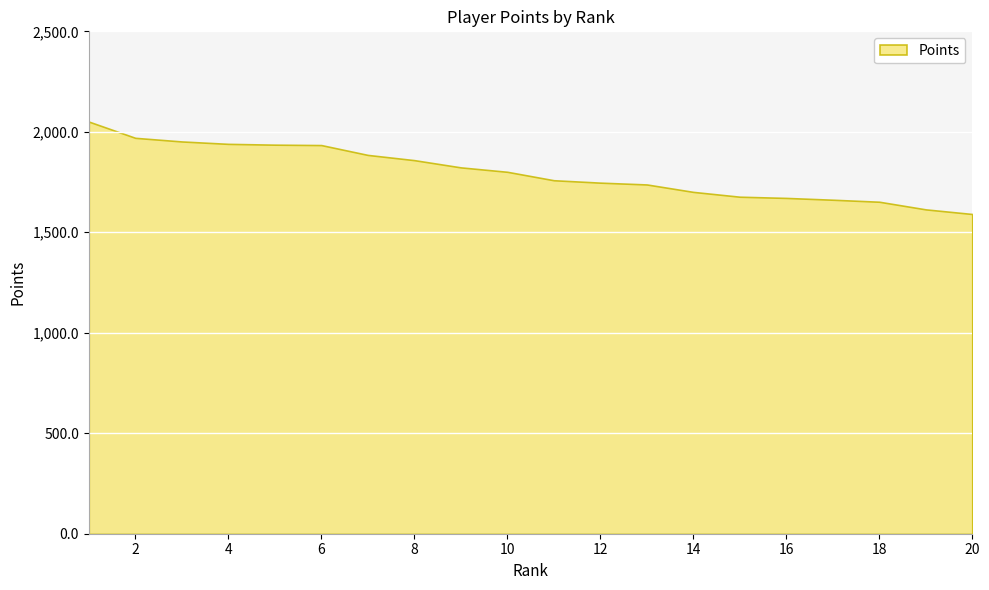

Reading left to right, extract all data points from this chart.

1=2051	2=1970	3=1952	4=1940	5=1936	6=1934	7=1885	8=1859	9=1823	10=1801	11=1759	12=1747	13=1738	14=1701	15=1677	16=1671	17=1662	18=1652	19=1614	20=1591